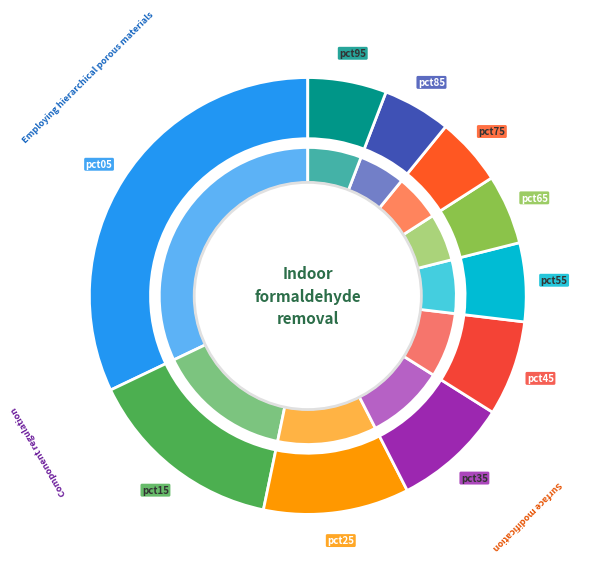

Is the sum of pct25 and pct55 greater than half?

No